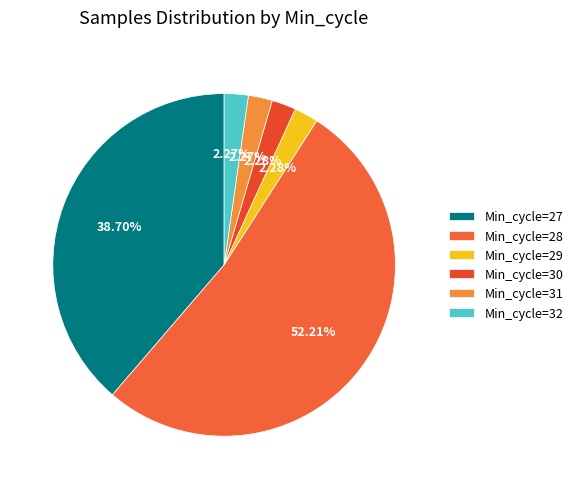

How many segments does this pie chart have?

6